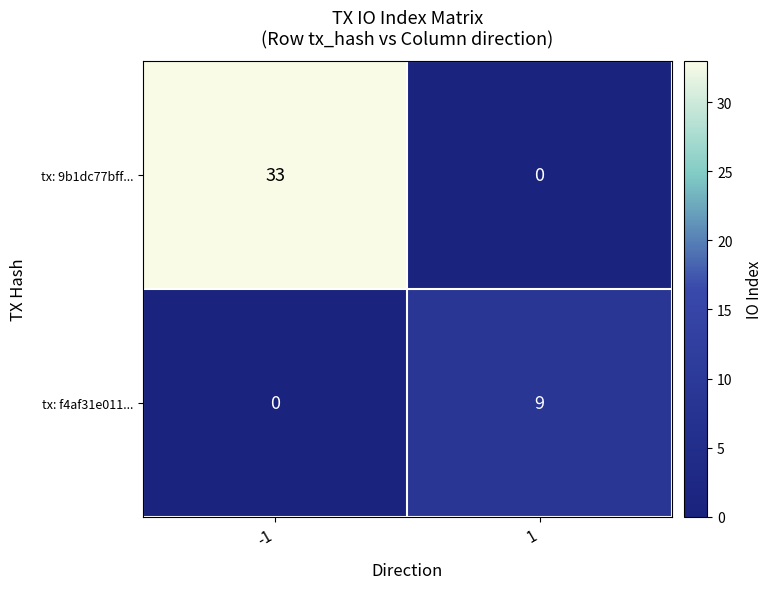

What is the difference between the maximum and minimum values in the tx: 9b1dc77bff... series?

33